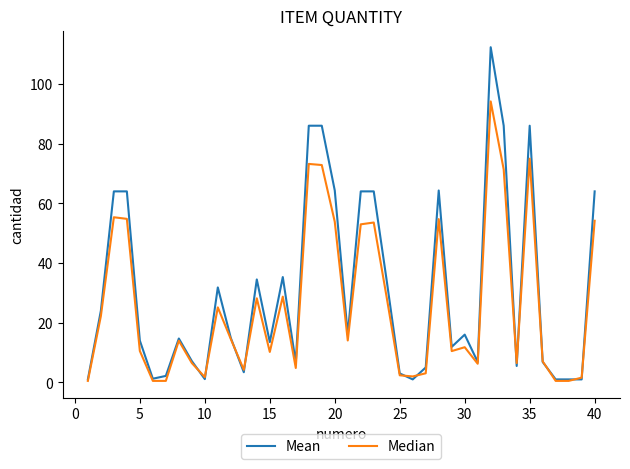

Which series has the largest range (max minus min)?

Mean